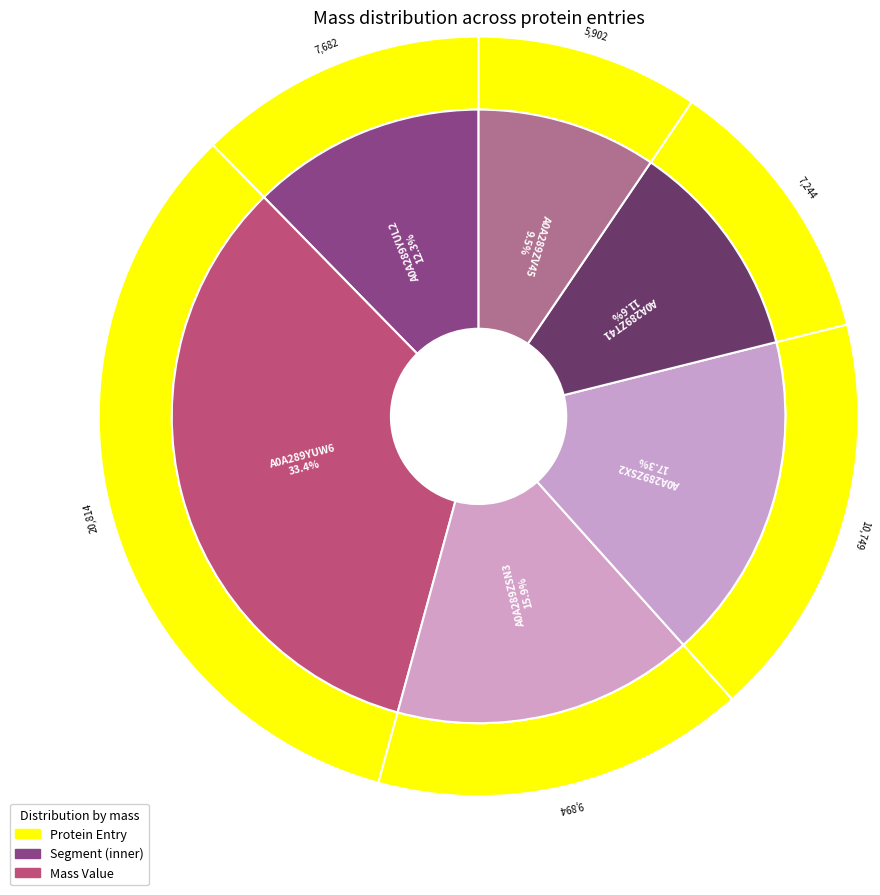

How many segments does this pie chart have?

6